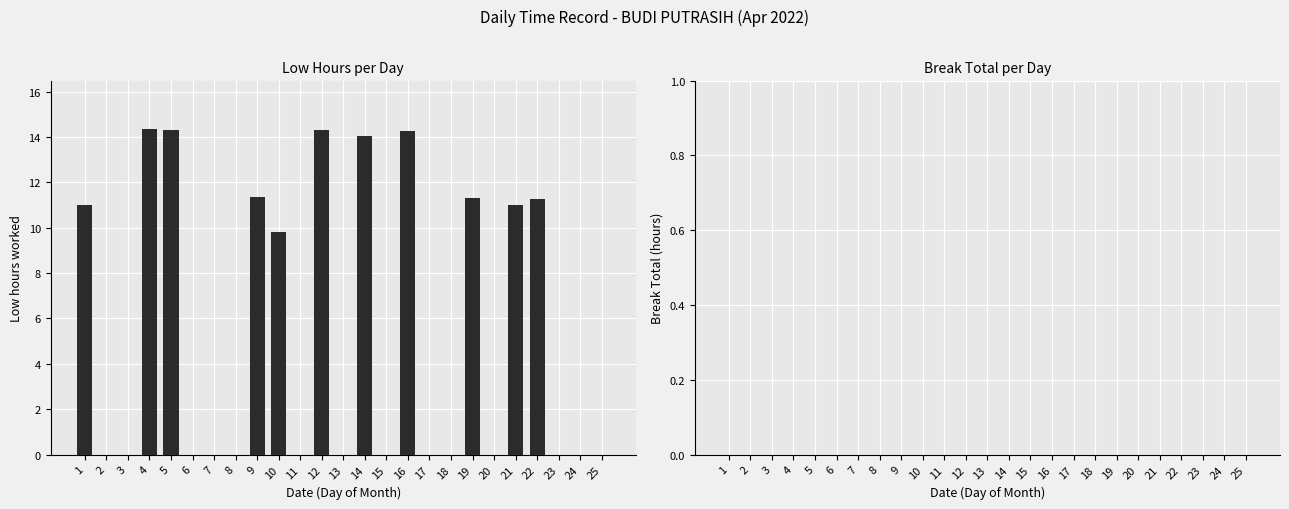

Which has a higher value, 4 or 2?

4